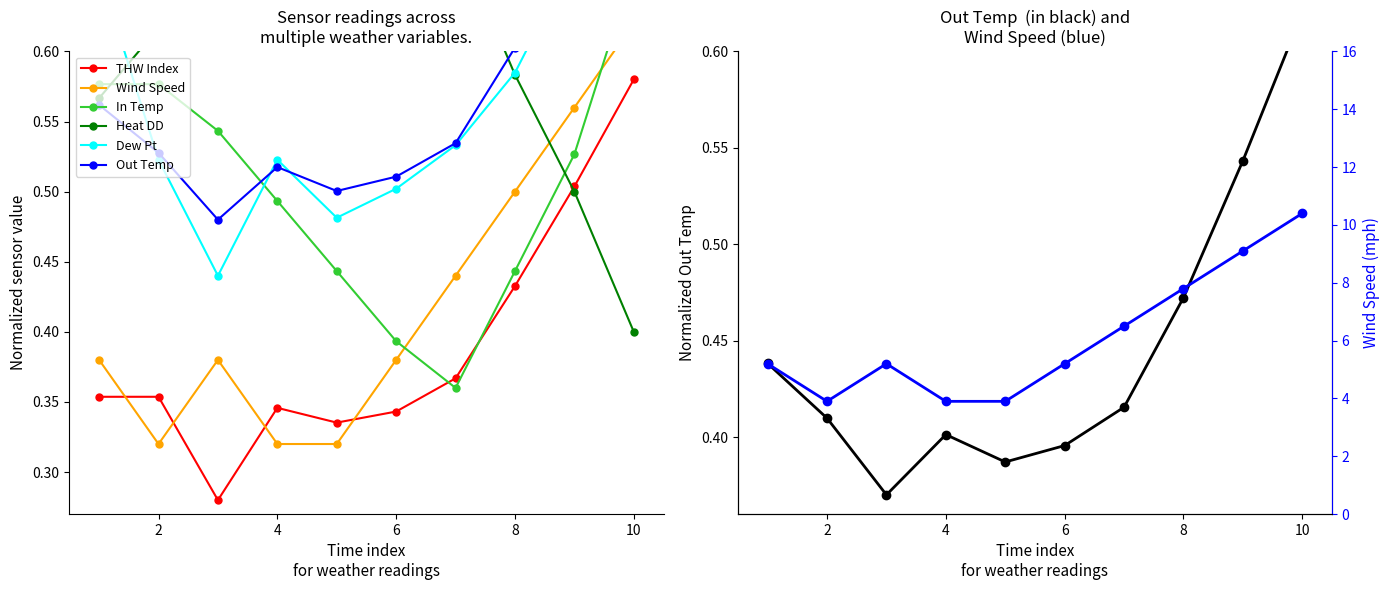

How many interior local valleys does the In Temp series have?

1